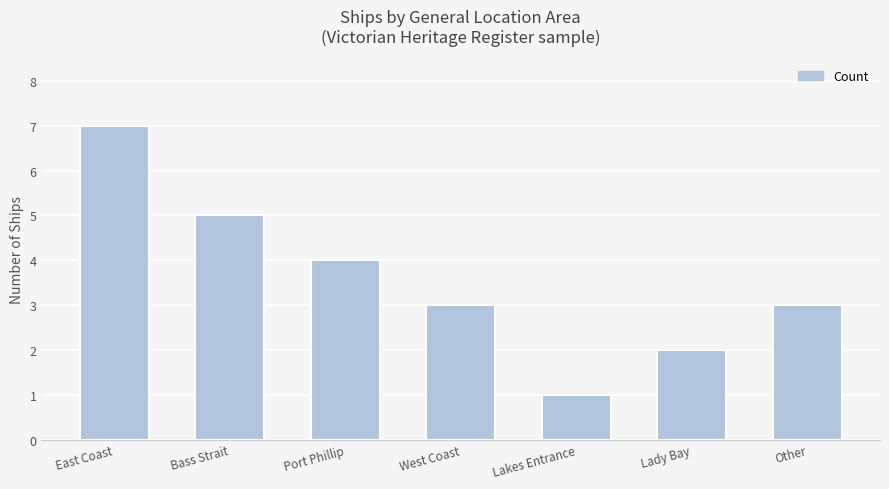

Reading left to right, extract all data points from this chart.

East Coast=7	Bass Strait=5	Port Phillip=4	West Coast=3	Lakes Entrance=1	Lady Bay=2	Other=3